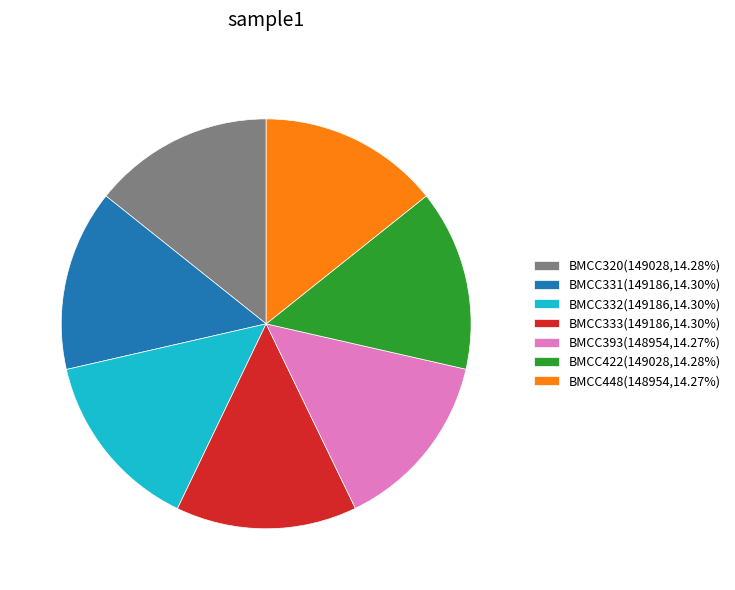

How many slices are in this pie chart?

7